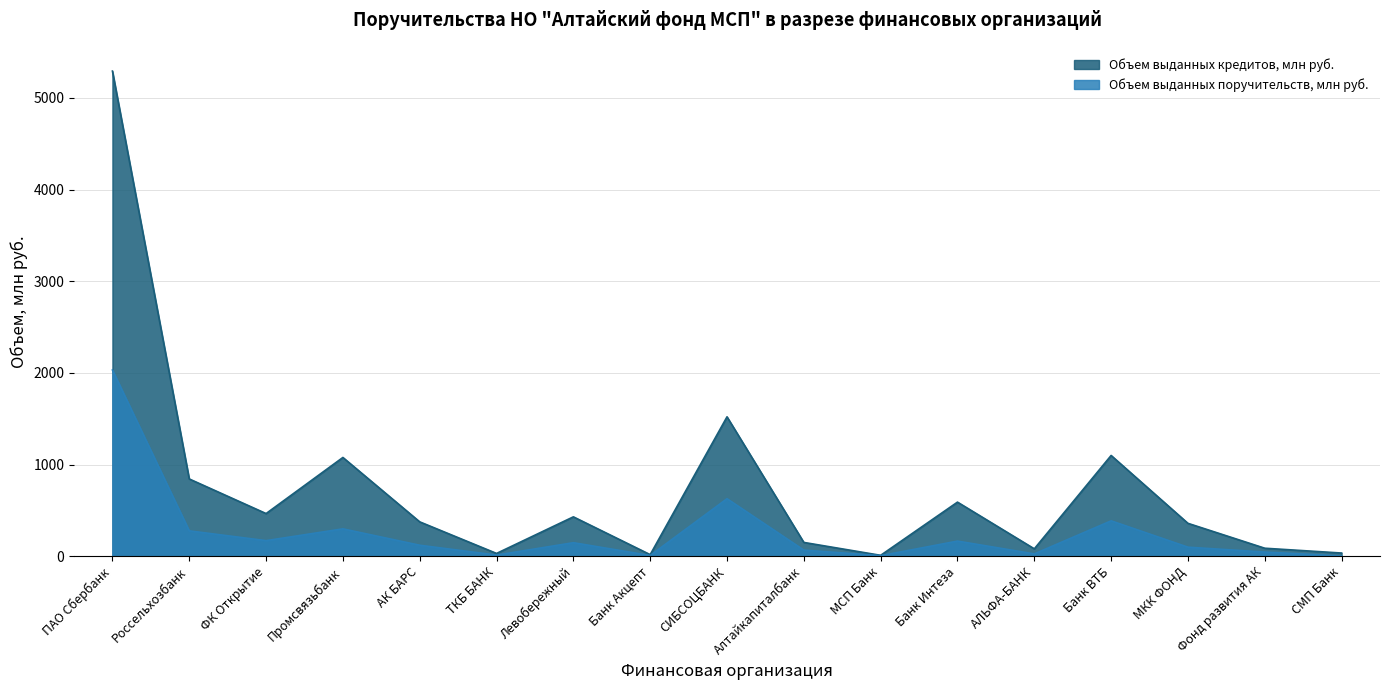

What is the average value of the Объем выданных кредитов, руб. series?

733.2